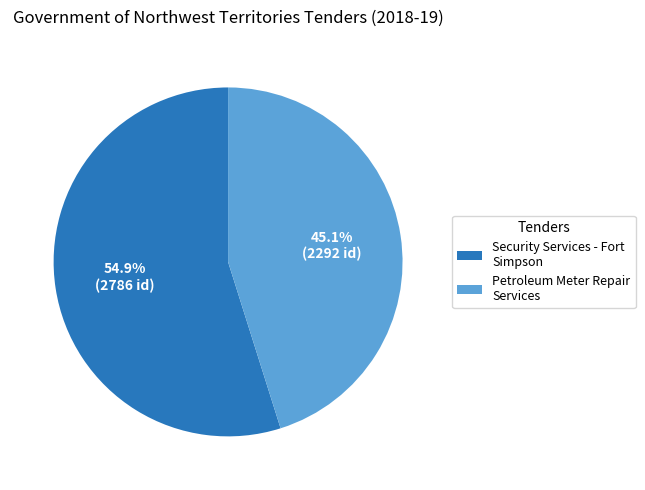

Do Petroleum Meter Repair Services and Security Services - Fort Simpson together represent more than half of the pie?

Yes